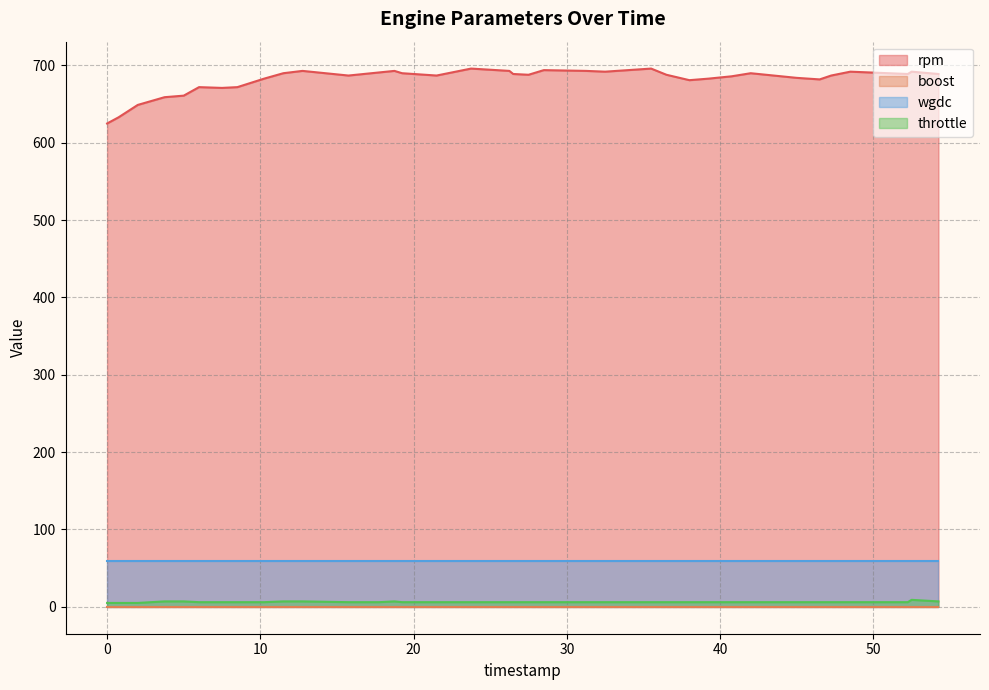

Which series has the largest range (max minus min)?

rpm